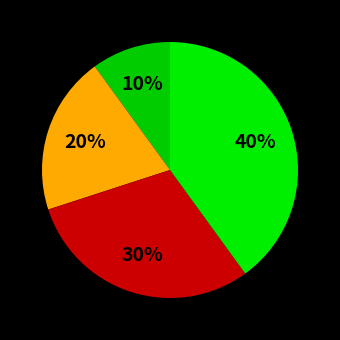

Count the number of slices in the pie.

4